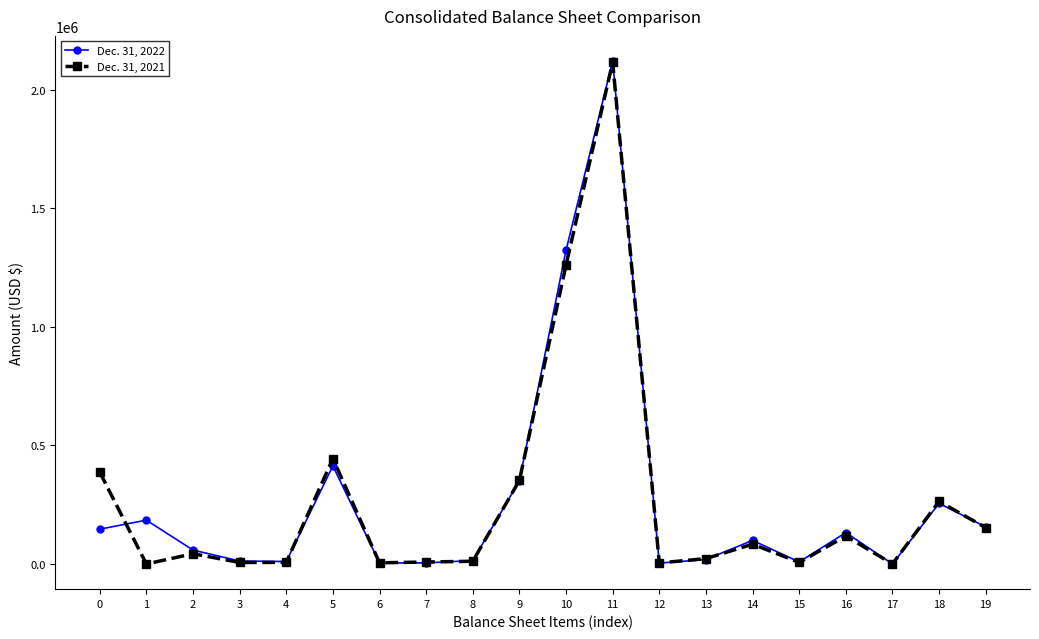

Does the chart display data point markers on the line(s)?

Yes